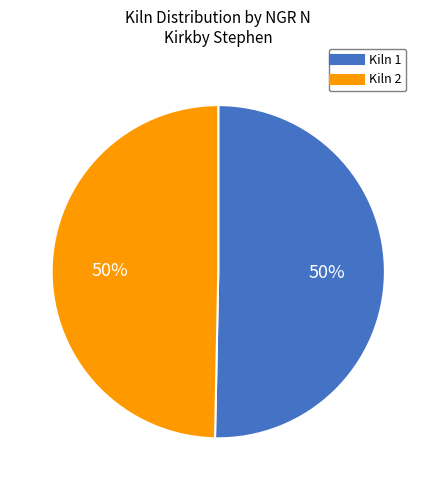

To the nearest percent, what is the average slice percentage?

50%